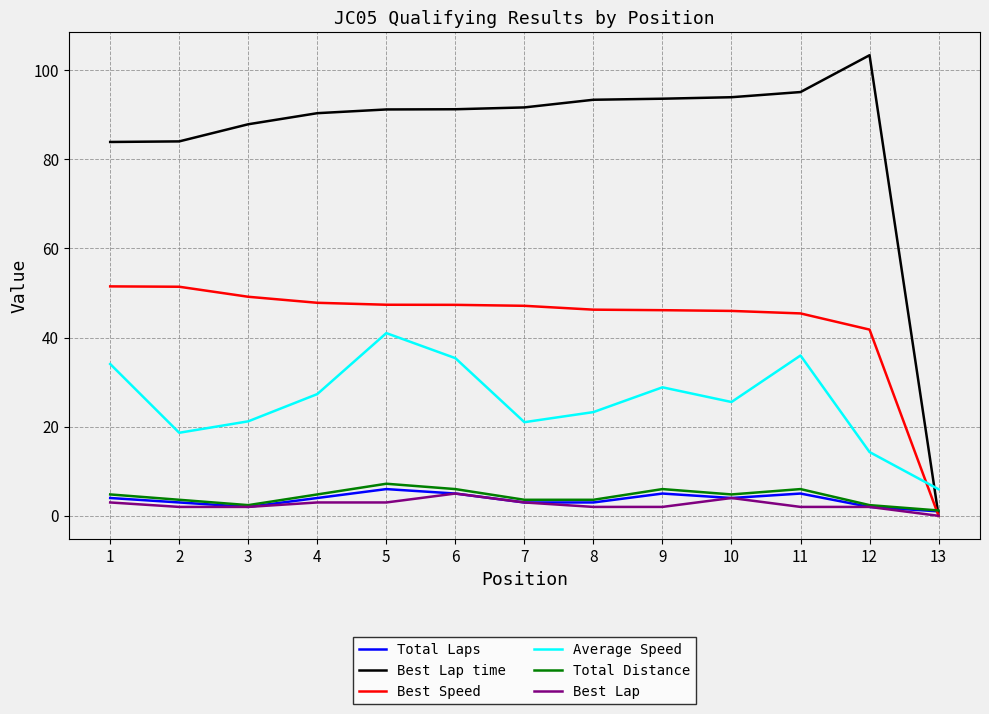

True or false: Average Speed and Best Speed intersect in this chart.

True